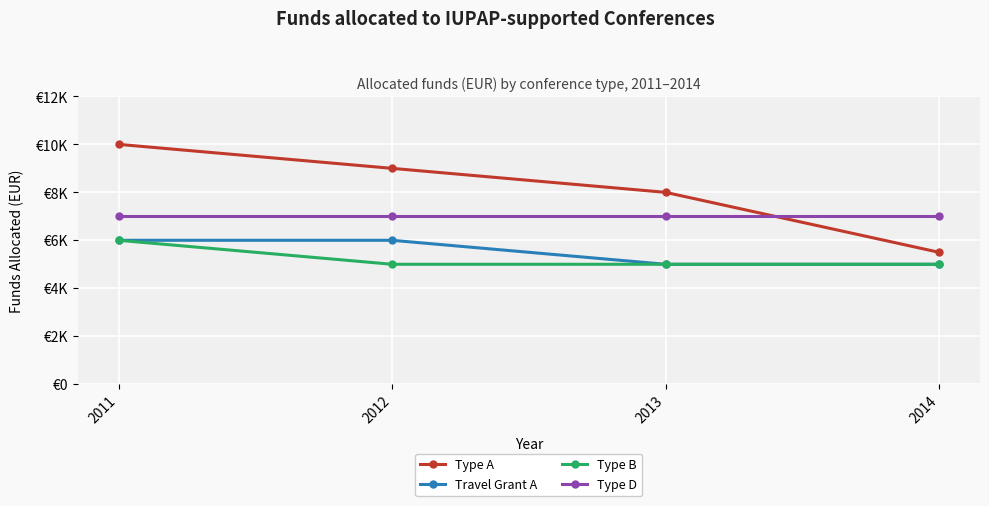

What value does the Travel Grant A series have at 2012, to the nearest 50?

6000